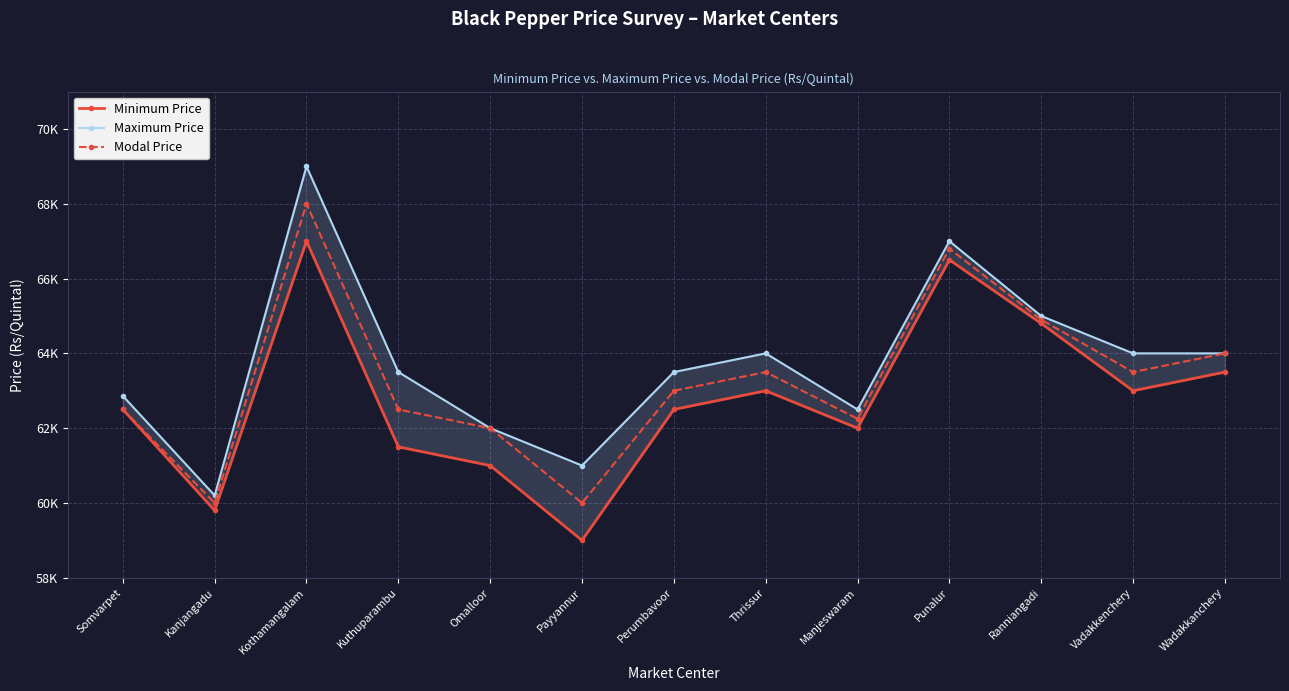

What is the sum of the Modal Price values at Perumbavoor and Kothamangalam?

131000